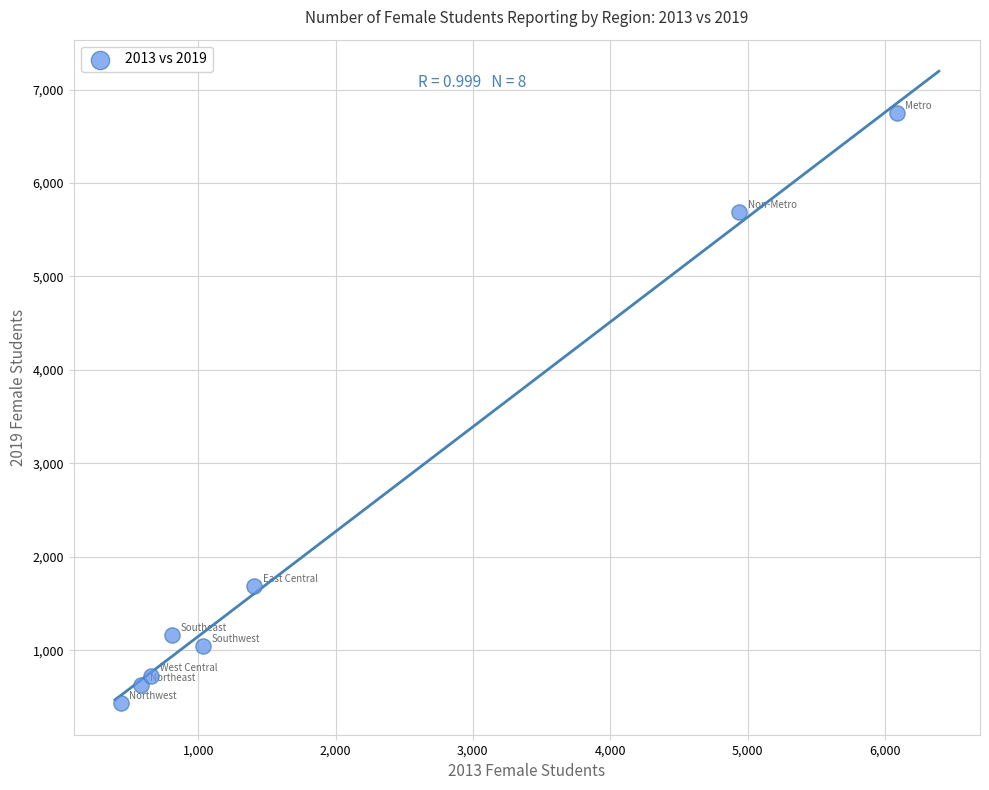

What is the average X value?

1996